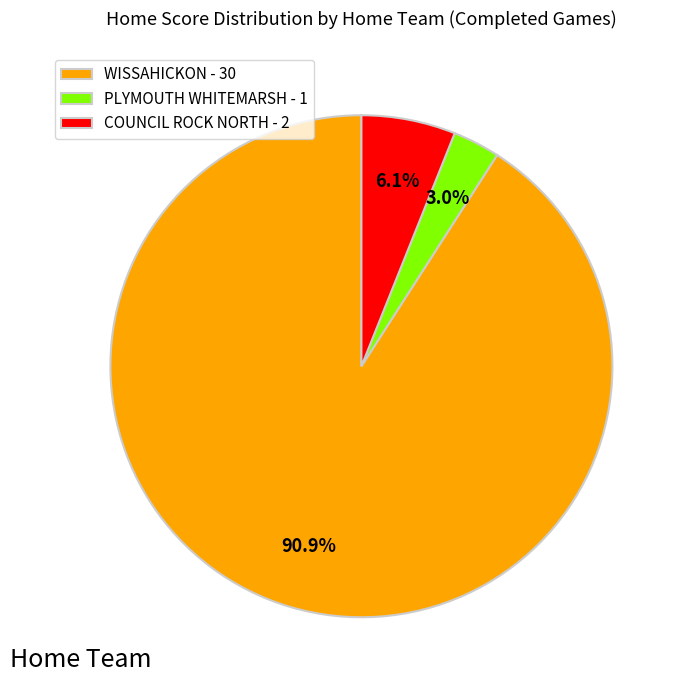

Do WISSAHICKON - 30 and PLYMOUTH WHITEMARSH - 1 together represent more than half of the pie?

Yes